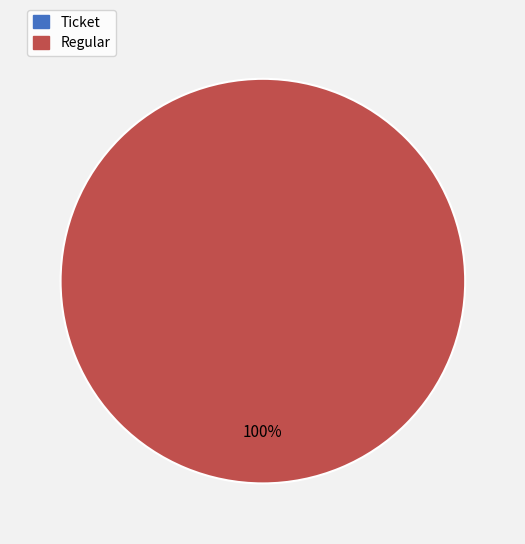

Does any single category account for the majority?

Yes